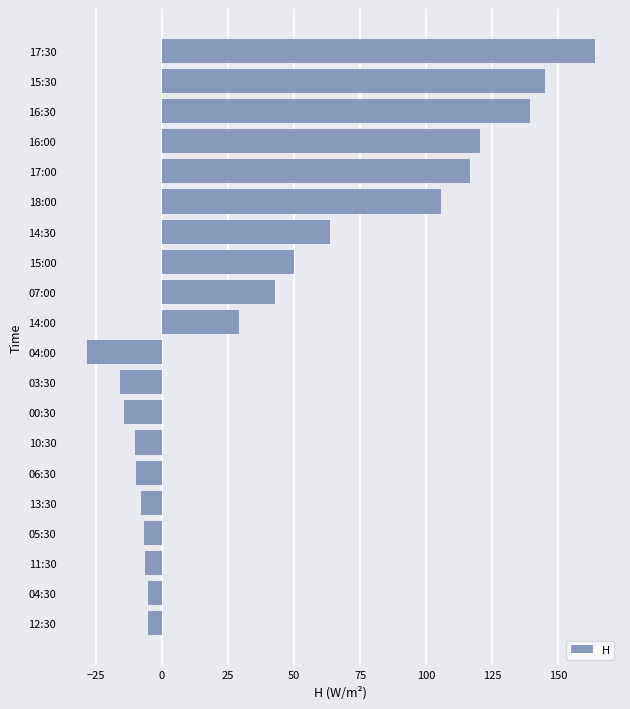

What is the change in value from 05:30 to 17:30?

+170.7